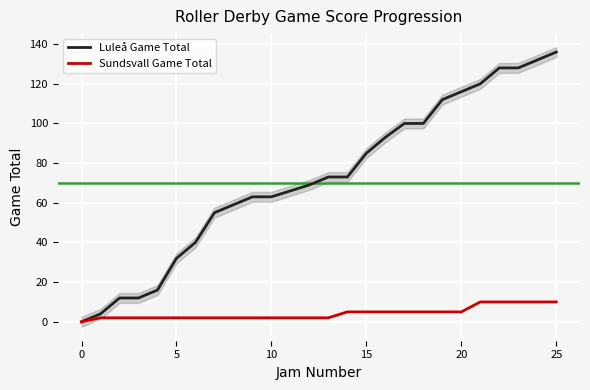

What is the spread (max minus min) of values at 23?

118